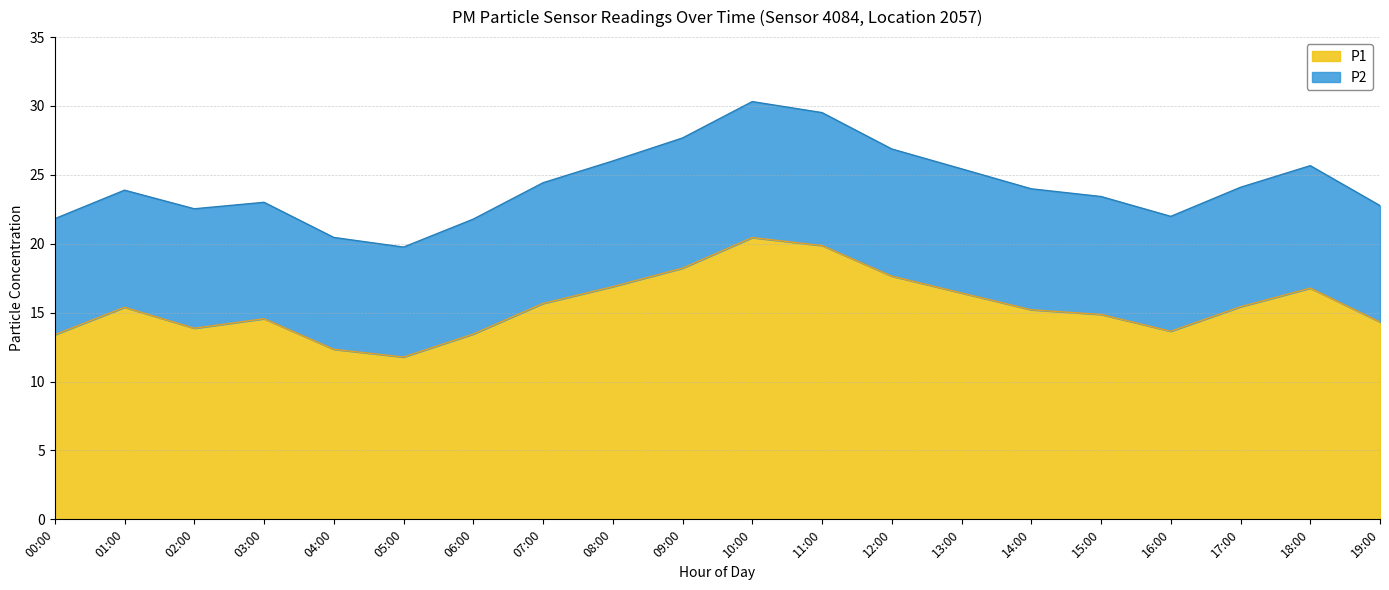

Is it true that the value at 03:00 is 35.6?

False